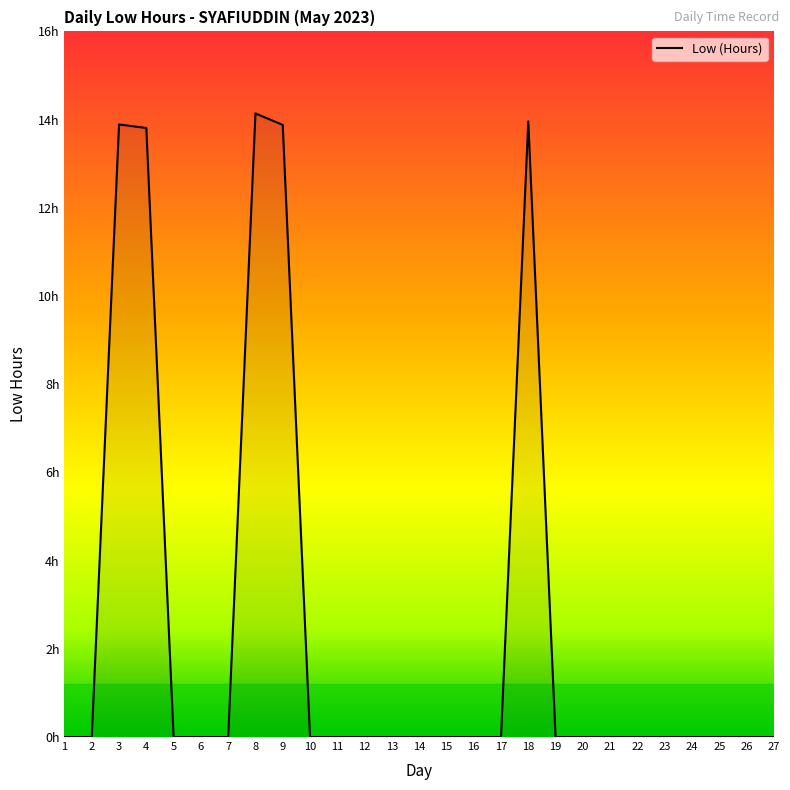

List the labels in order of value, largest first.

8, 18, 3, 9, 4, 1, 2, 5, 6, 7, 10, 11, 12, 13, 14, 15, 16, 17, 19, 20, 21, 22, 23, 24, 25, 26, 27